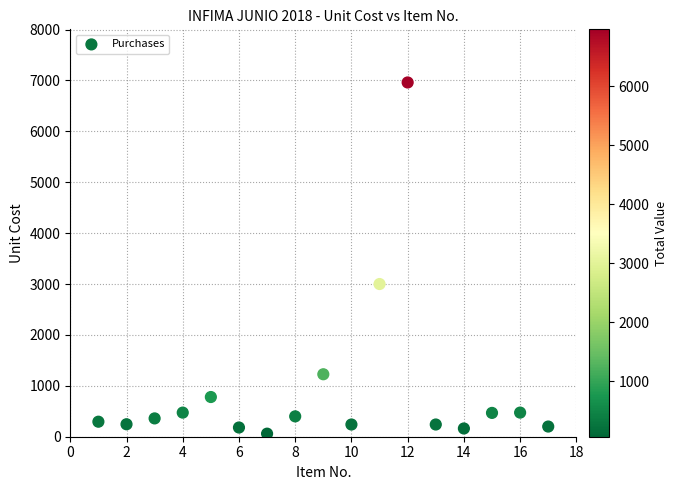

What Y value in the scatter plot is closest to 3510?

3000.0